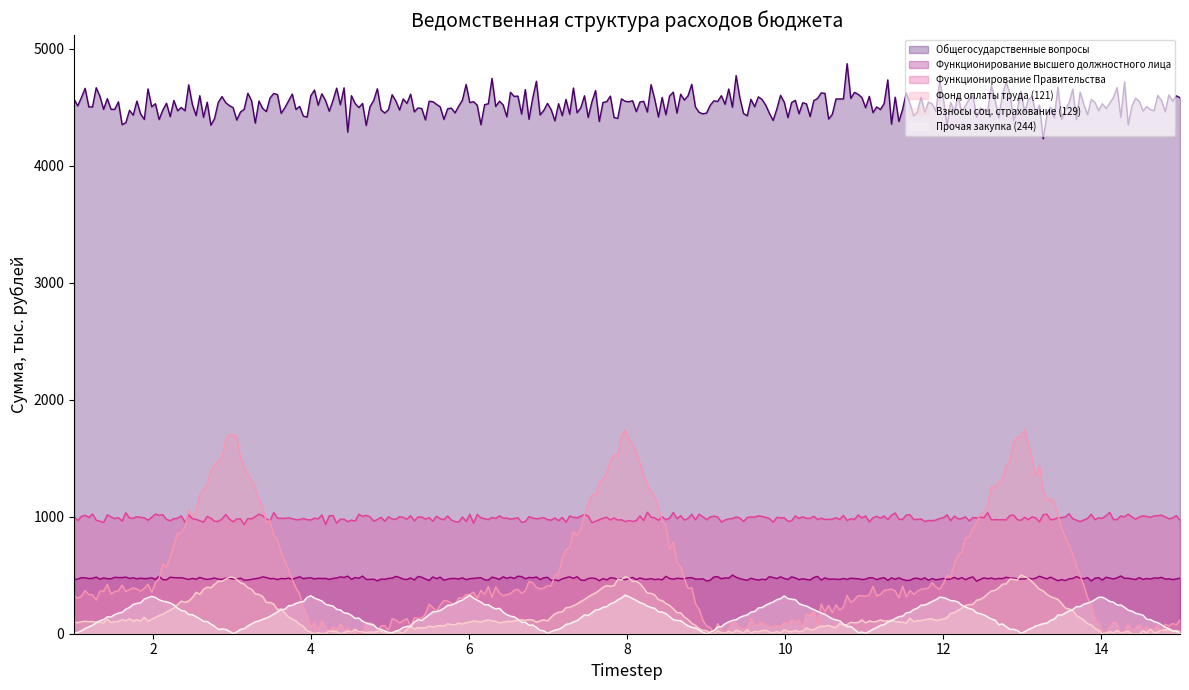

What is the sum of the Фонд оплаты труда (121) values at 14 and 6?

363.6